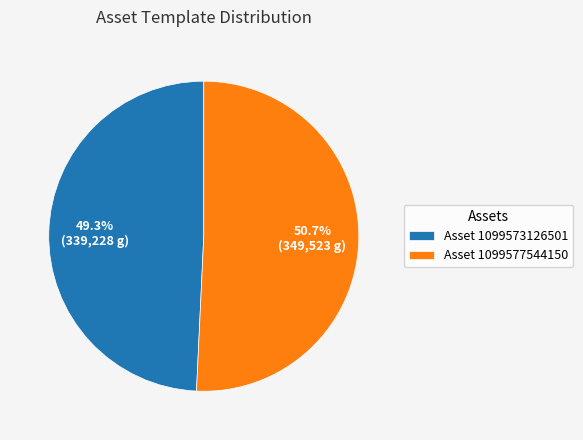

To the nearest percent, what is the difference between the largest and smallest slice percentages?

1%